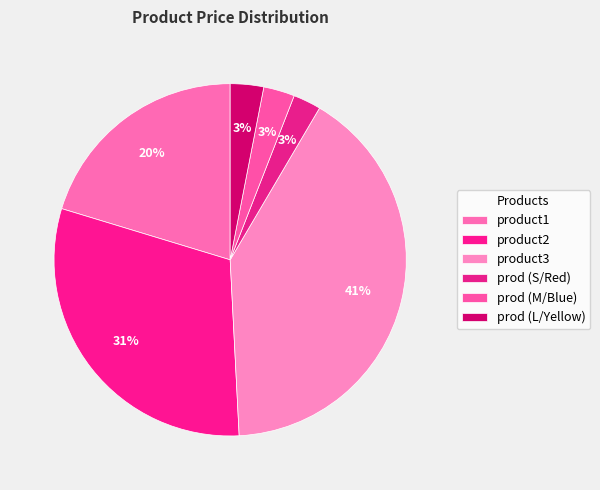

To the nearest percent, what is the difference between the product3 and prod (L/Yellow) slice percentages?

38%